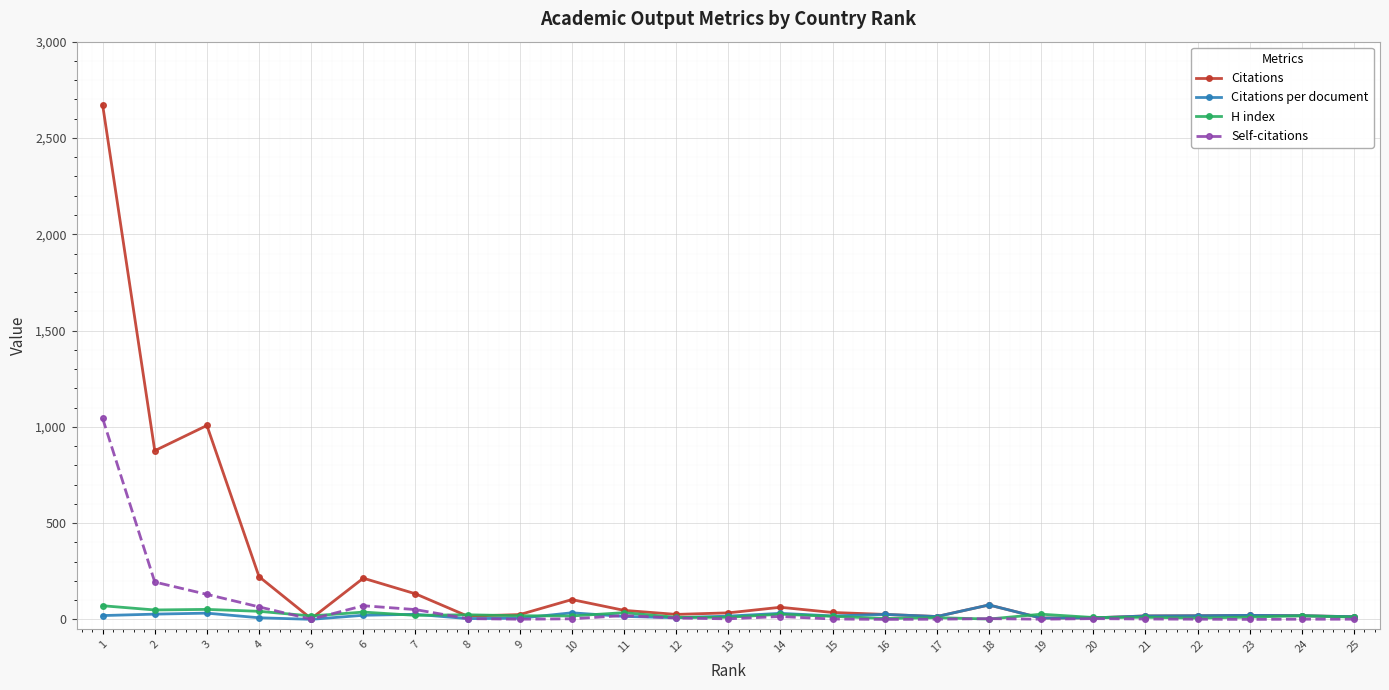

What is the value of the Citations per document point at the 15th from the left?

18.0